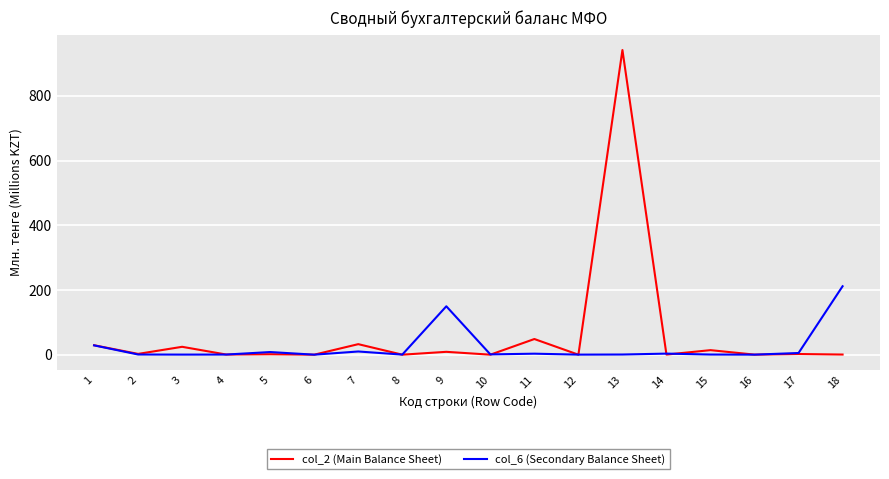

List the series in order of their peak value, highest first.

col_2 (Main Balance Sheet), col_6 (Secondary Balance Sheet)